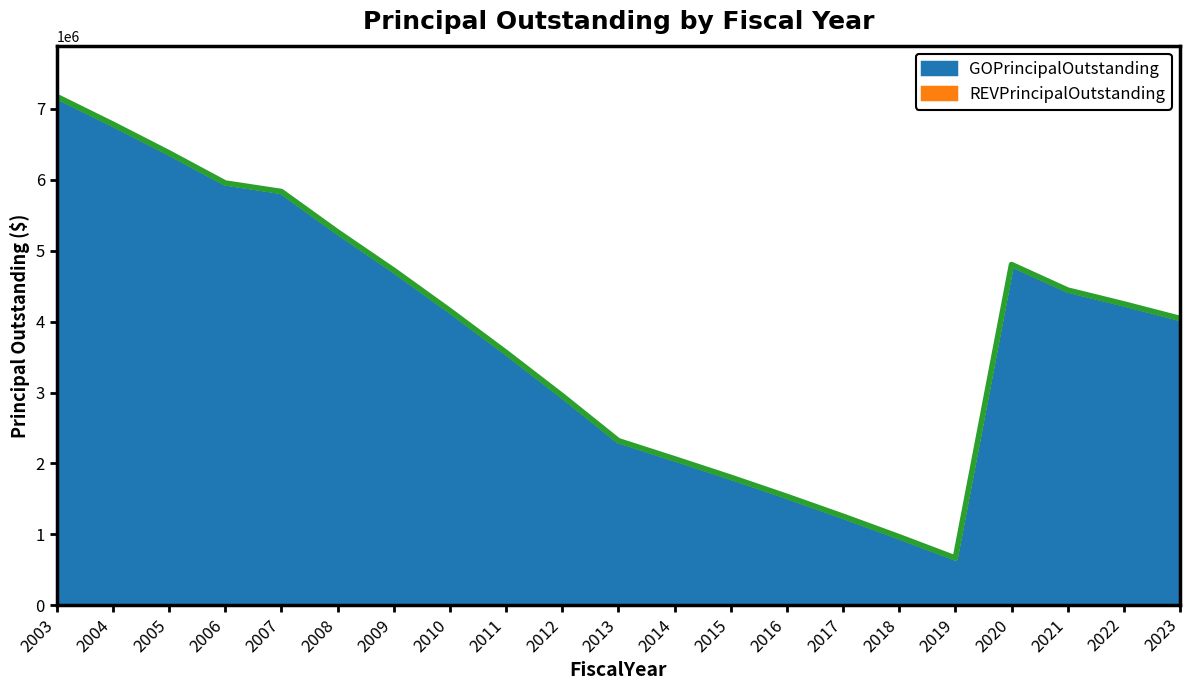

How many lines are shown in the chart?

2